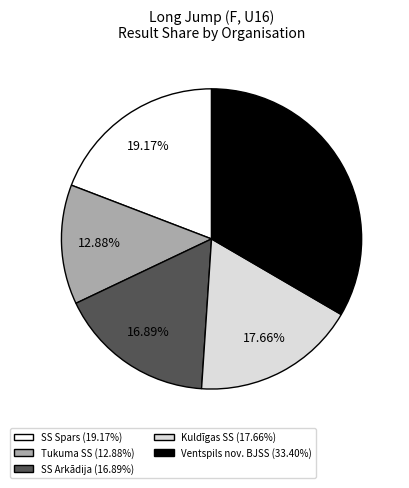

Rank the categories by value from lowest to highest.

Tukuma SS (12.88%), SS Arkādija (16.89%), Kuldīgas SS (17.66%), SS Spars (19.17%), Ventspils nov. BJSS (33.40%)